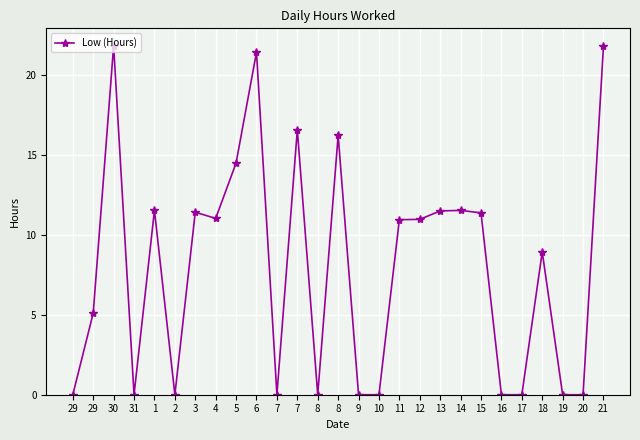

The chart shows a value of 11.4 at 3. True or false?

True